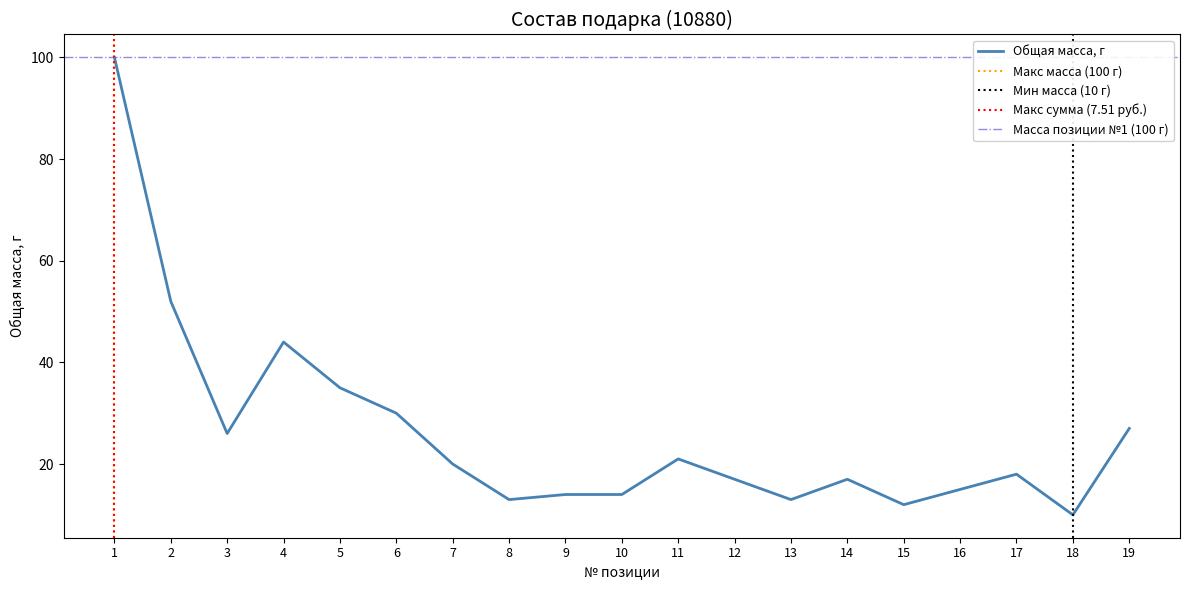

List the labels in order of value, smallest first.

18, 15, 8, 13, 9, 10, 16, 12, 14, 17, 7, 11, 3, 19, 6, 5, 4, 2, 1